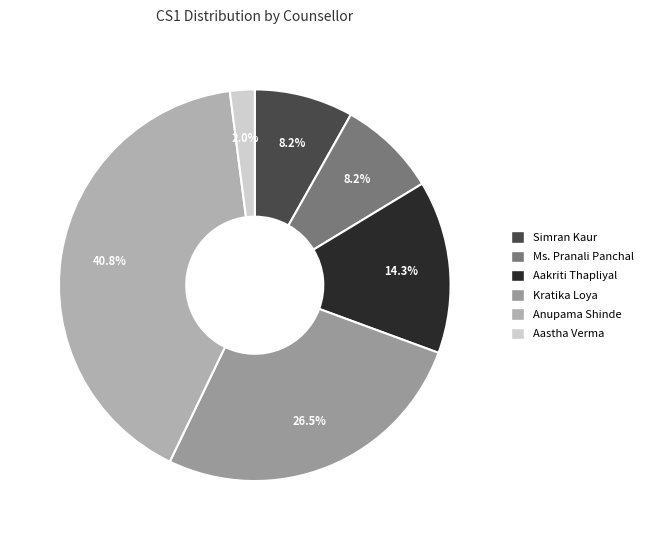

True or false: Anupama Shinde accounts for 41% of the total.

True